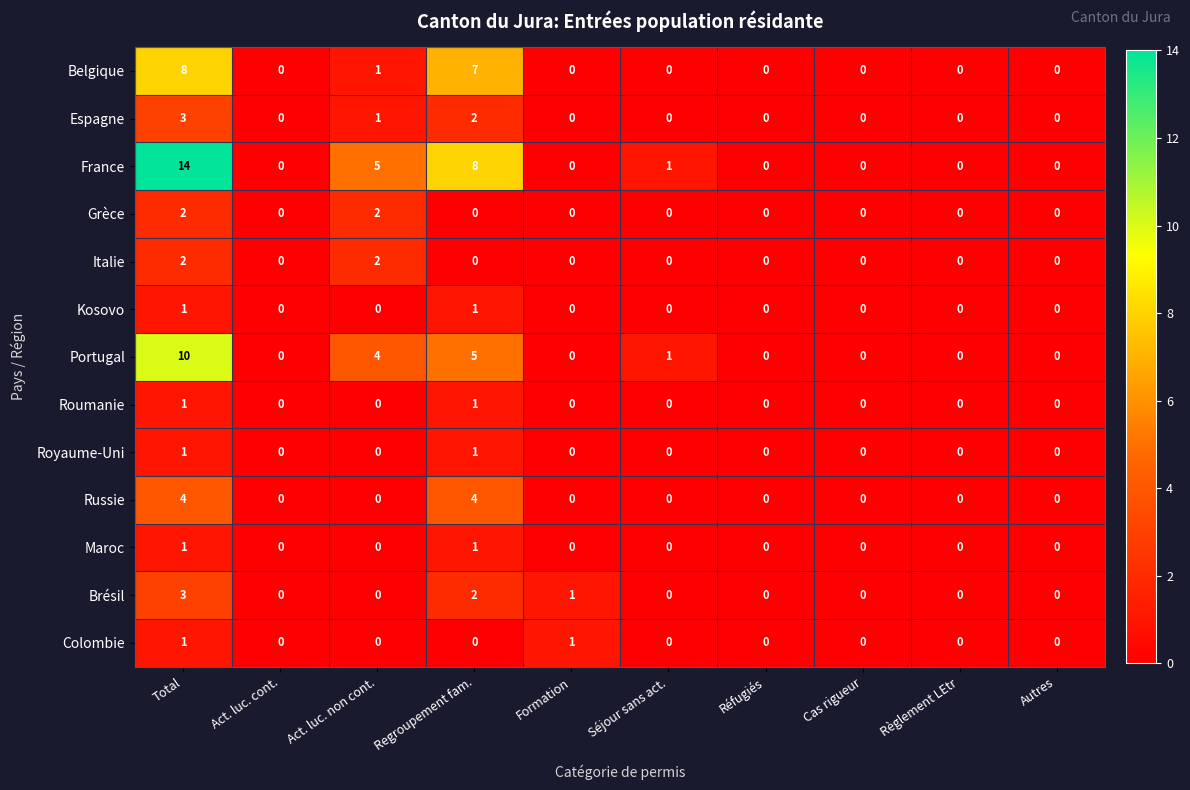

What is the difference between the second highest and minimum values in the Belgique series?

7